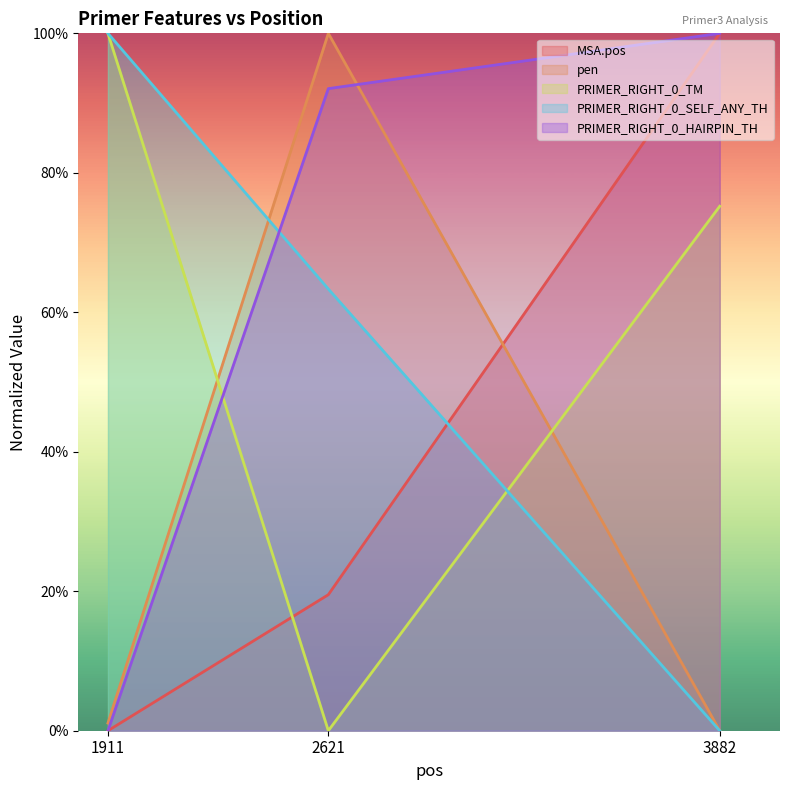

Which category has the highest value in the PRIMER_RIGHT_0_SELF_ANY_TH series?

1911